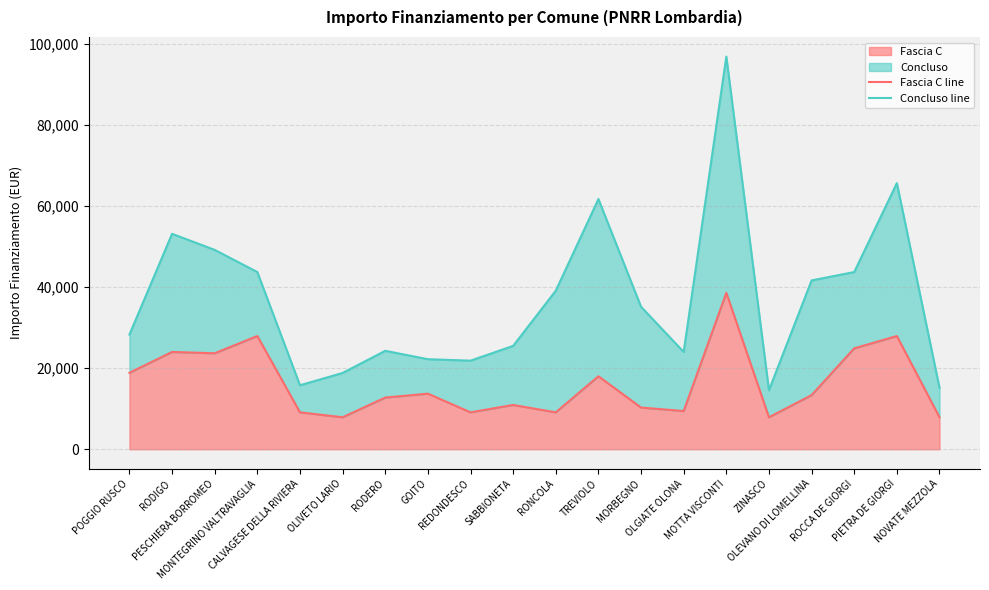

True or false: Concluso line and Fascia C line cross at least once.

False